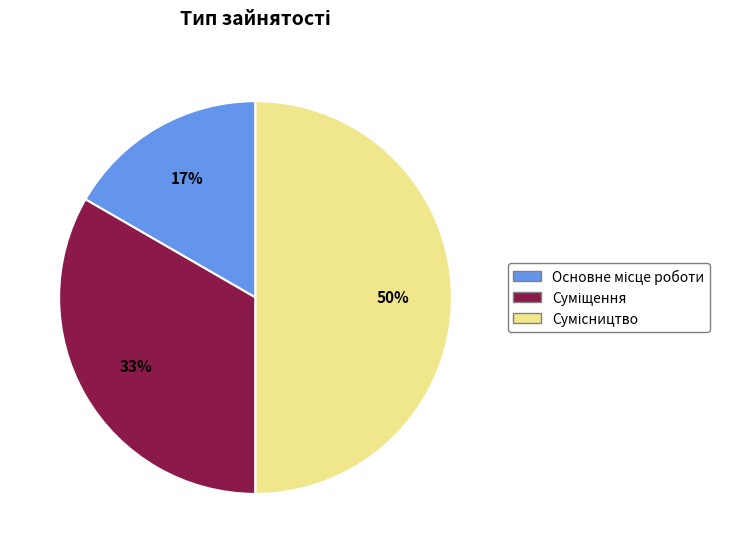

To the nearest percent, what is the difference between the largest and smallest slice percentages?

33%